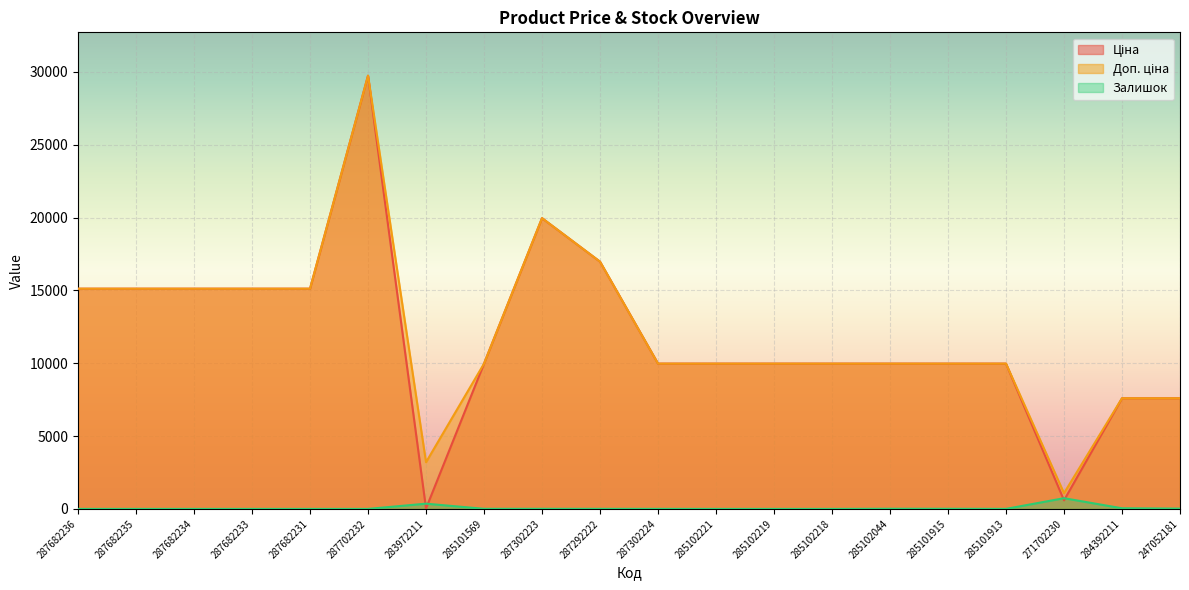

True or false: Доп. ціна and Ціна intersect in this chart.

False